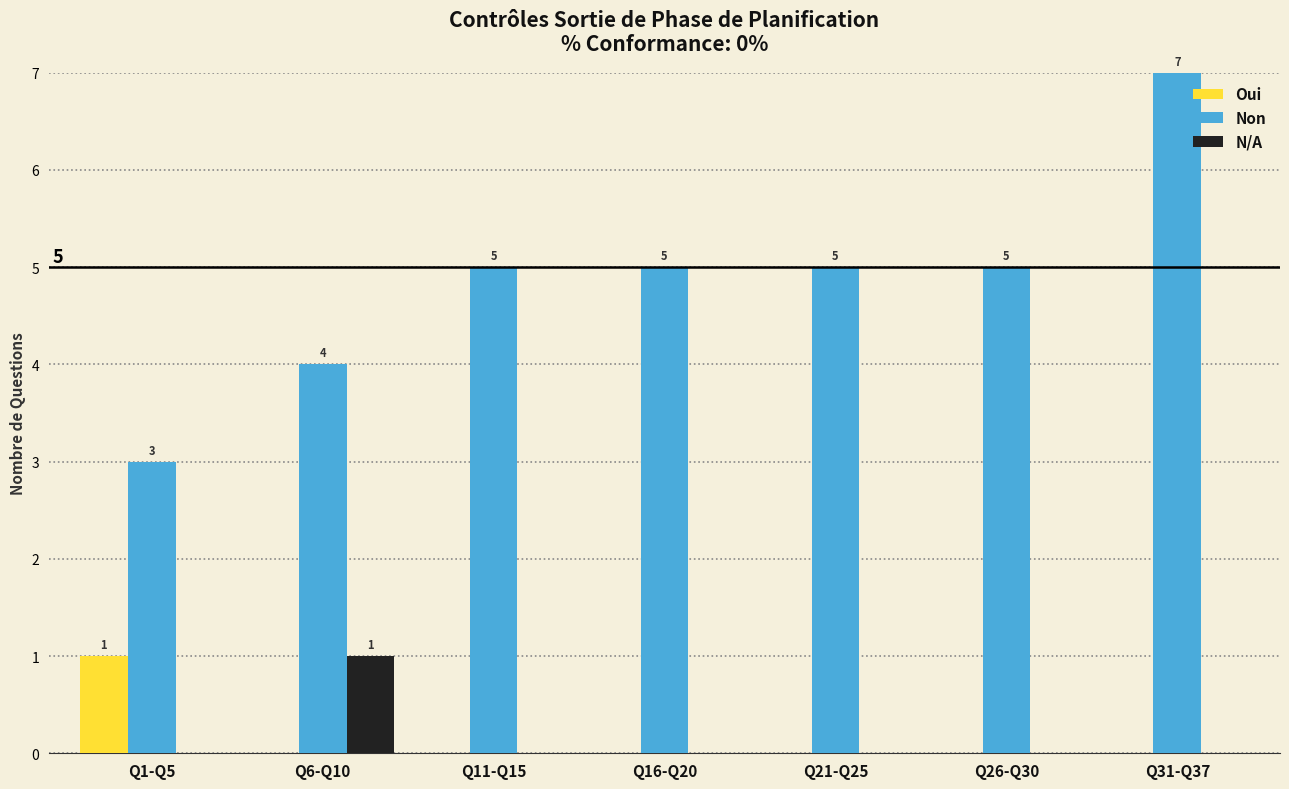

Read the Non value at Q21-Q25.

5